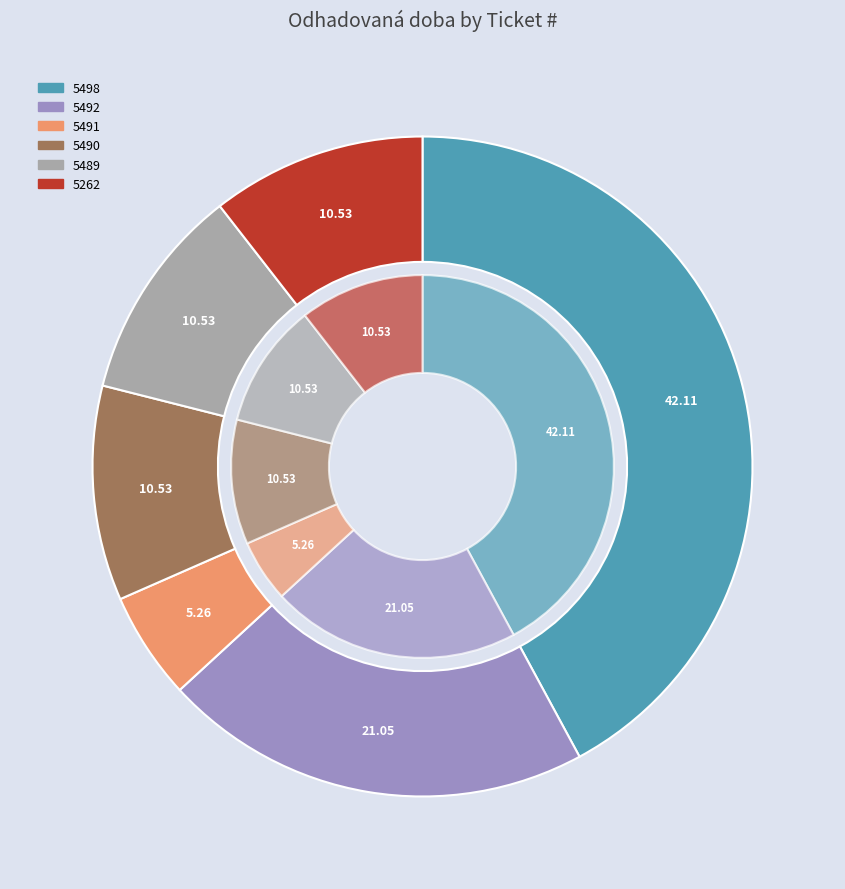

To the nearest percent, what is the combined percentage of 5498 and 5489?

53%